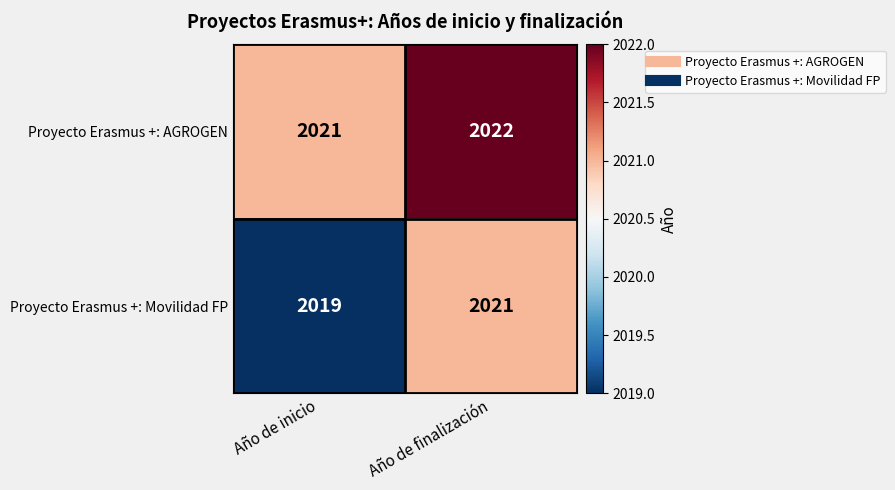

The value of Proyecto Erasmus +: Movilidad FP at Año de finalización is 3509. True or false?

False